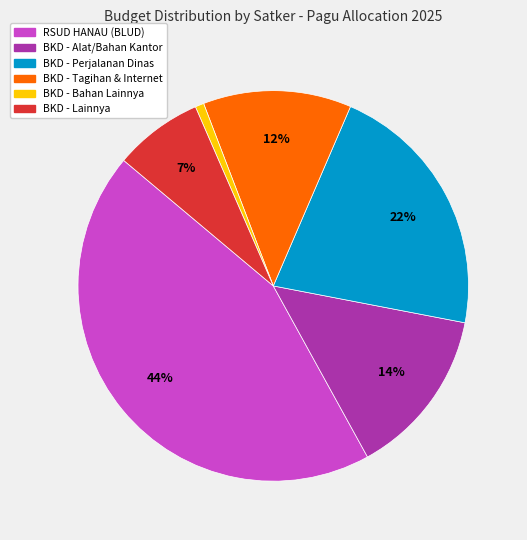

Is there any slice that represents more than half of the pie?

No